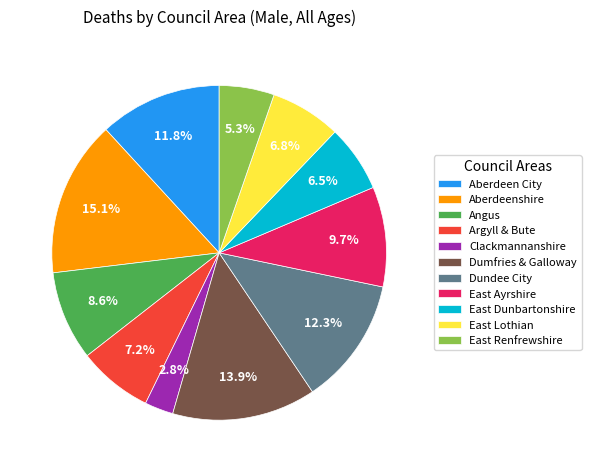

Approximately how many times larger is the value at Aberdeenshire compared to East Renfrewshire?

2.8